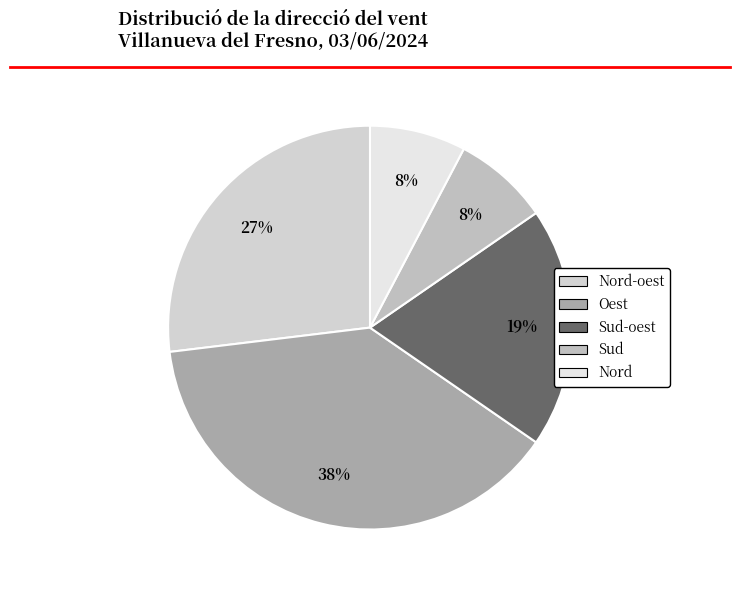

How many slices are in this pie chart?

5